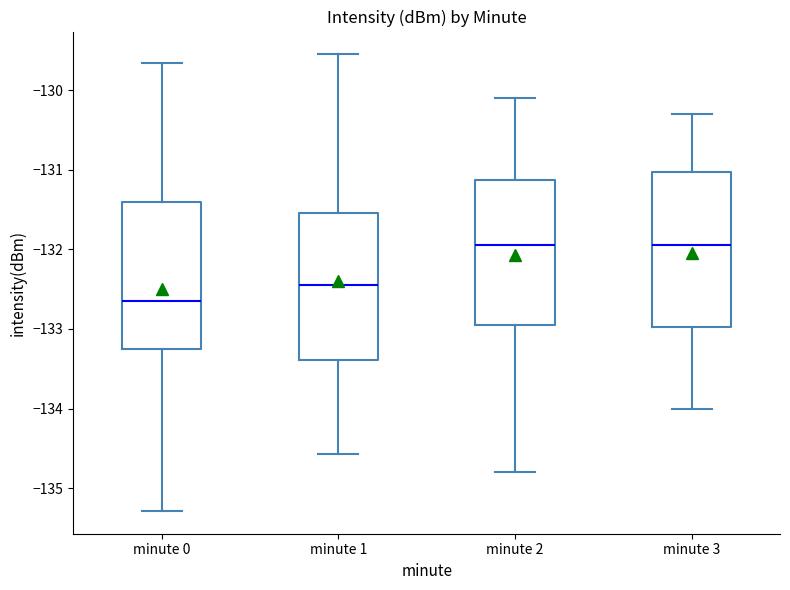

Reading left to right, transcribe this box plot: for each box, give where its median line is, the range the box spans, and where its two whiskers end, as read against the y-axis. The values are not printed on the chart, so give them approximately, as read against the axis.

minute 0: median -132.7, box -133.3 to -131.4, whiskers -135.3 to -129.7
minute 1: median -132.4, box -133.4 to -131.5, whiskers -134.6 to -129.6
minute 2: median -131.9, box -132.9 to -131.1, whiskers -134.8 to -130.1
minute 3: median -131.9, box -133.0 to -131.0, whiskers -134.0 to -130.3